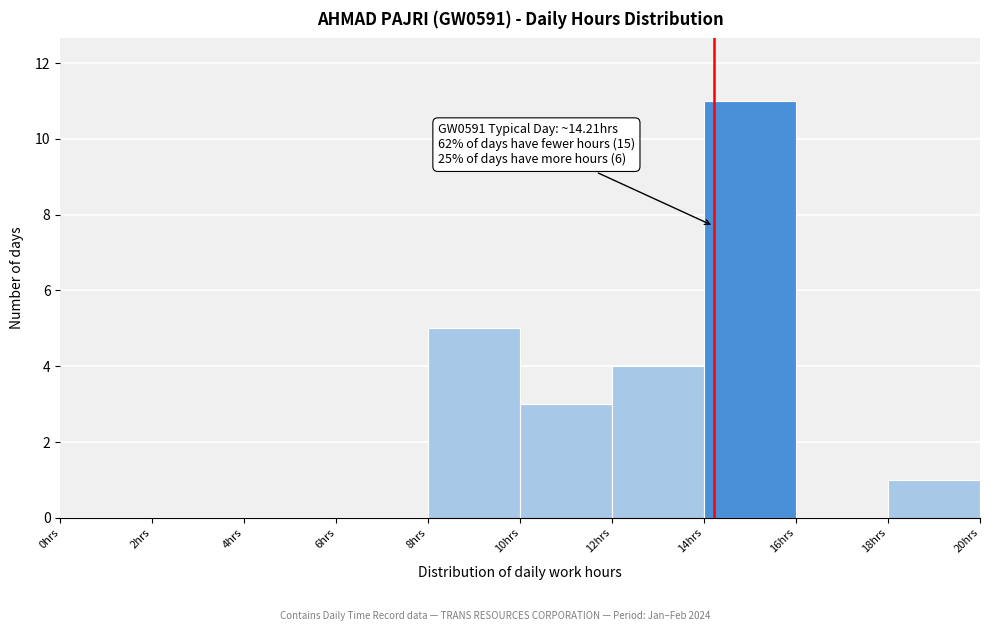

Over which range of the x-axis is the bar tallest?

14 to 16